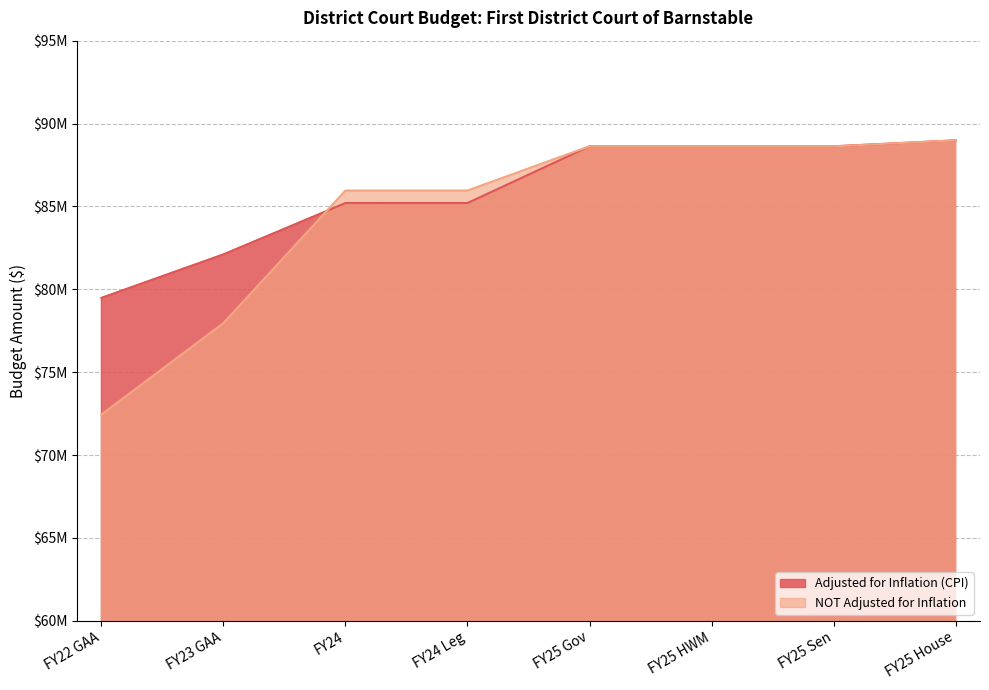

What is the difference between the maximum and minimum values in the Adjusted for Inflation (CPI) series?

9503695